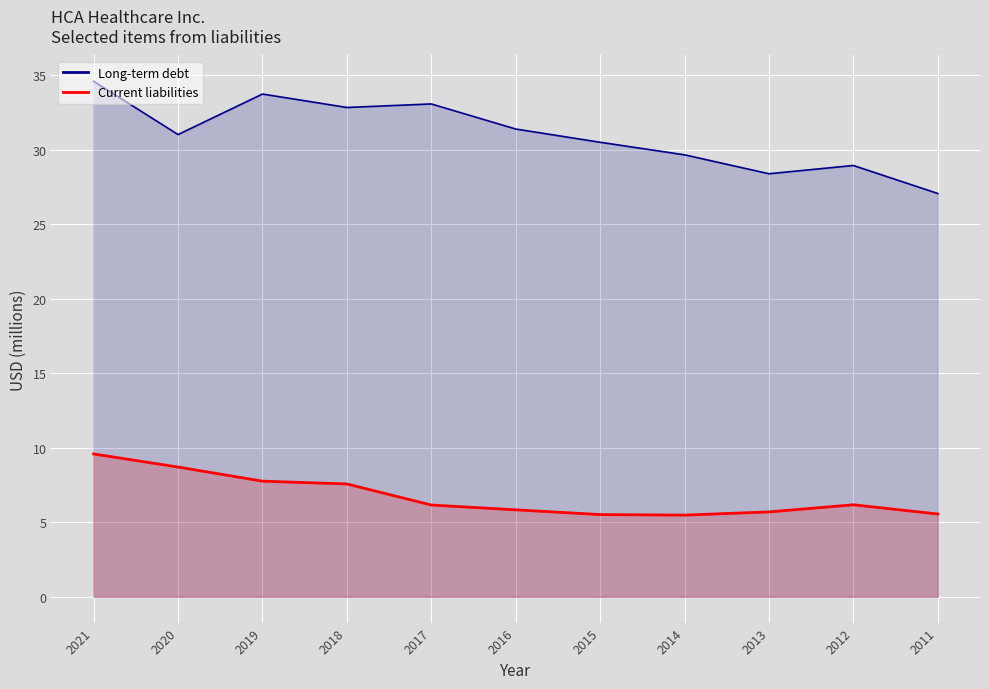

The value of Current liabilities (line) at 2013 is 3.8. True or false?

False